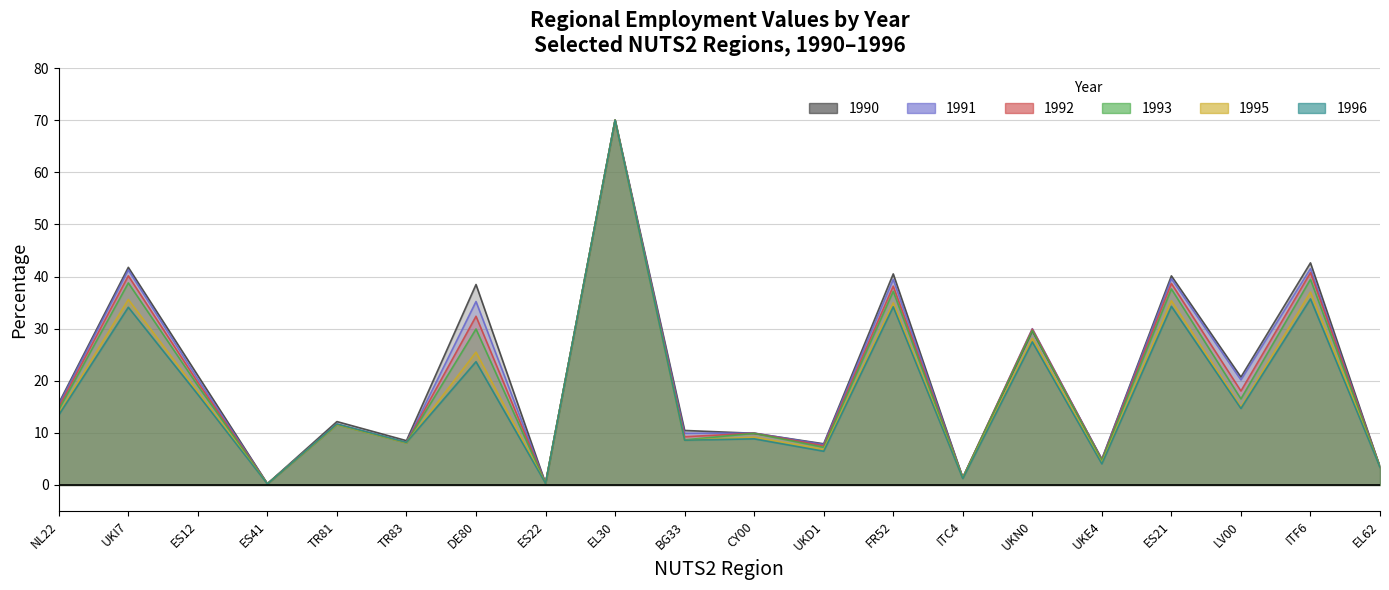

What is the total value across all series at TR83?

49.1